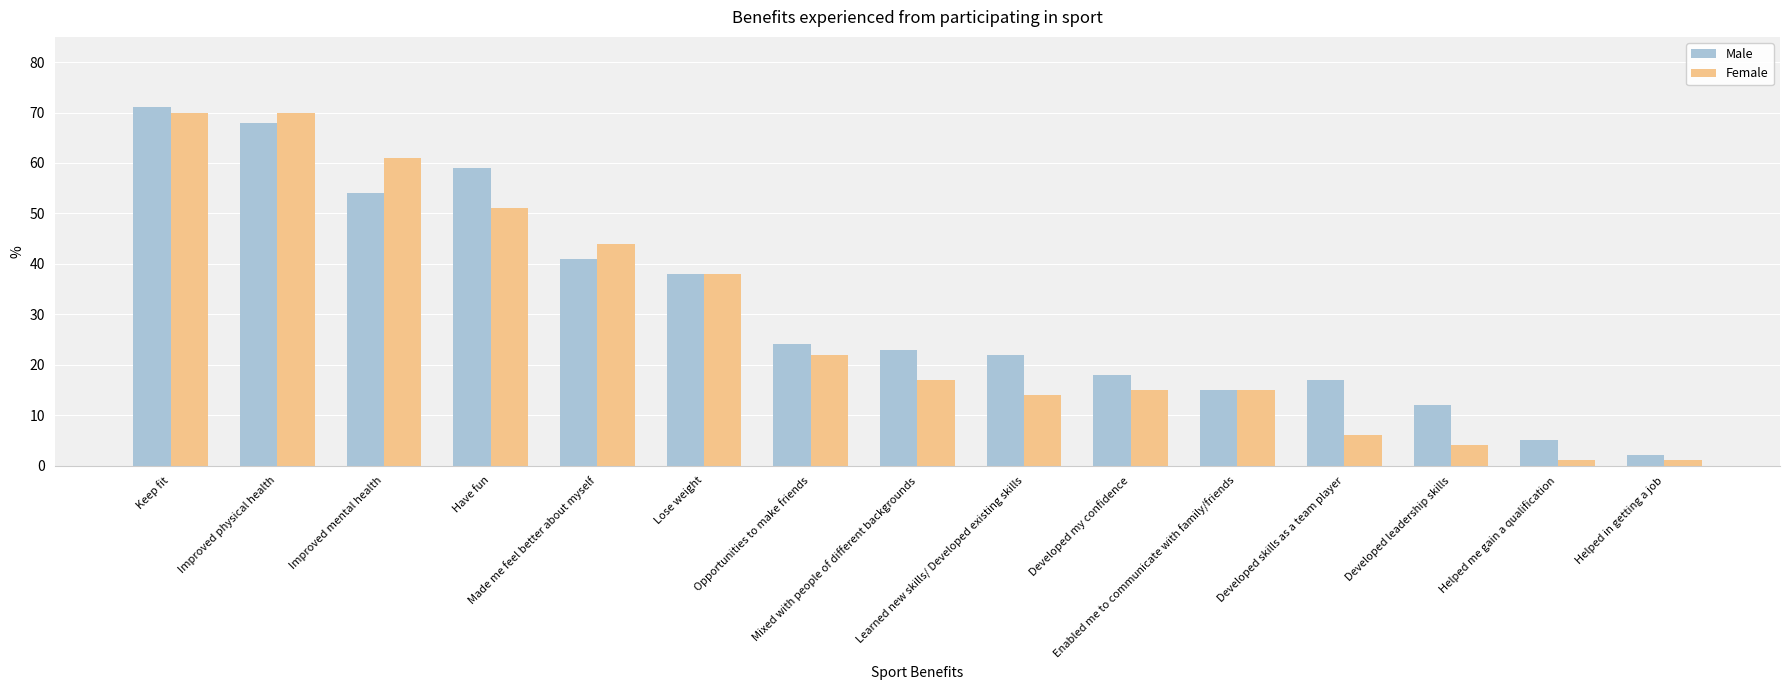

Does the chart contain stacked bars?

No